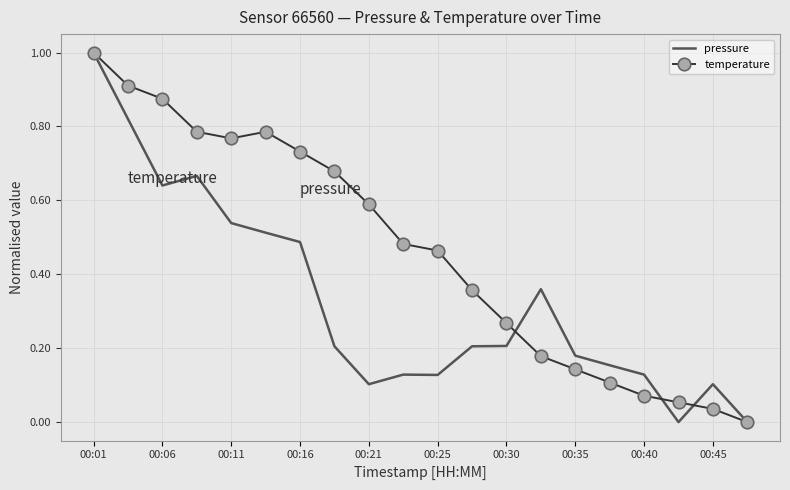

What is the sum of all pressure values?

6.6